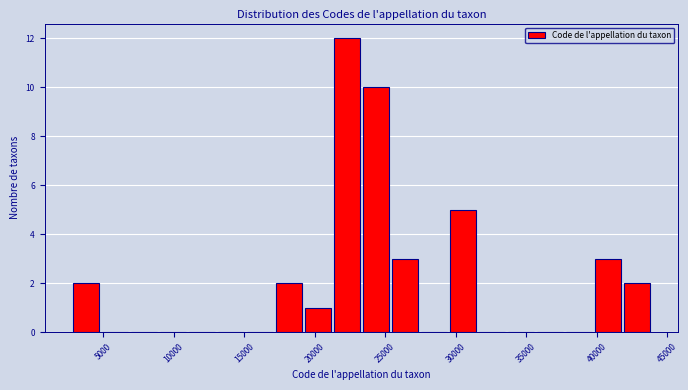

Reading left to right, transcribe this chart: for each bar, give the range it covers on the x-axis and its height. Neither the bar edges nor the heights are printed on the chart, so give them approximately, as read against the axes.

3000 to 5000: 2
5000 to 7000: 0
7000 to 9000: 0
9000 to 11000: 0
11000 to 13000: 0
13000 to 15000: 0
15000 to 17000: 0
17000 to 19000: 2
19000 to 21500: 1
21500 to 23500: 12
23500 to 25500: 10
25500 to 27500: 3
27500 to 29500: 0
29500 to 31500: 5
31500 to 33500: 0
33500 to 35500: 0
35500 to 37500: 0
37500 to 40000: 0
40000 to 42000: 3
42000 to 44000: 2